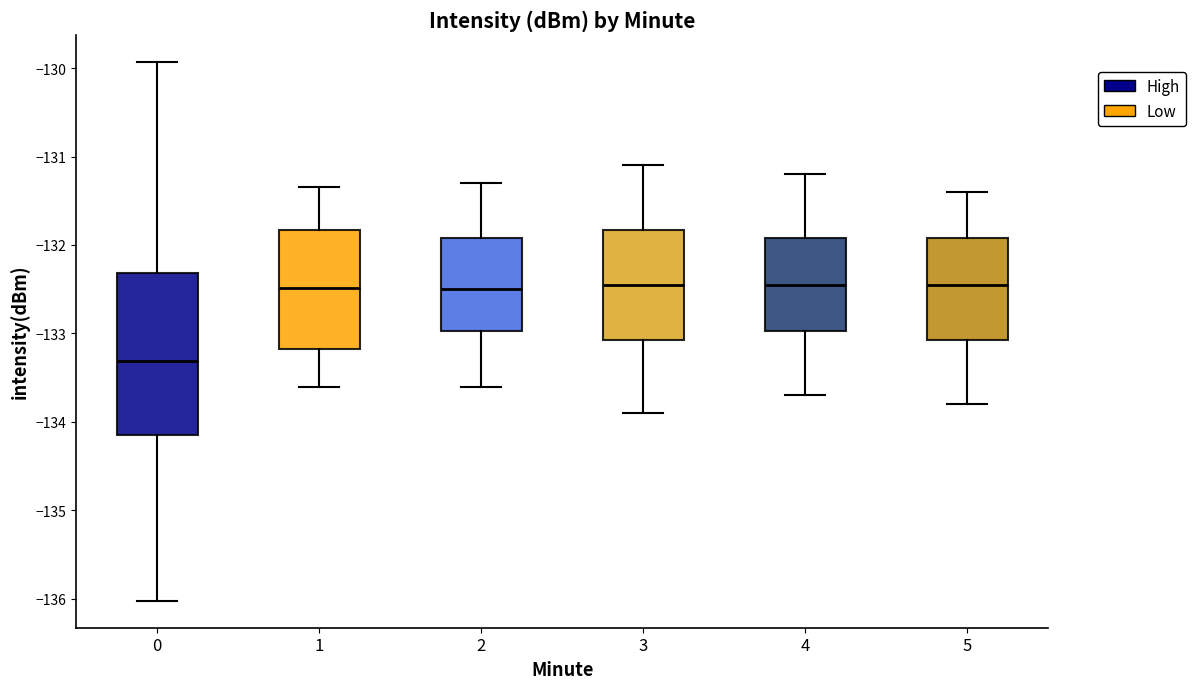

Comparing the boxes themselves (not the whiskers), which one is the tallest?

0